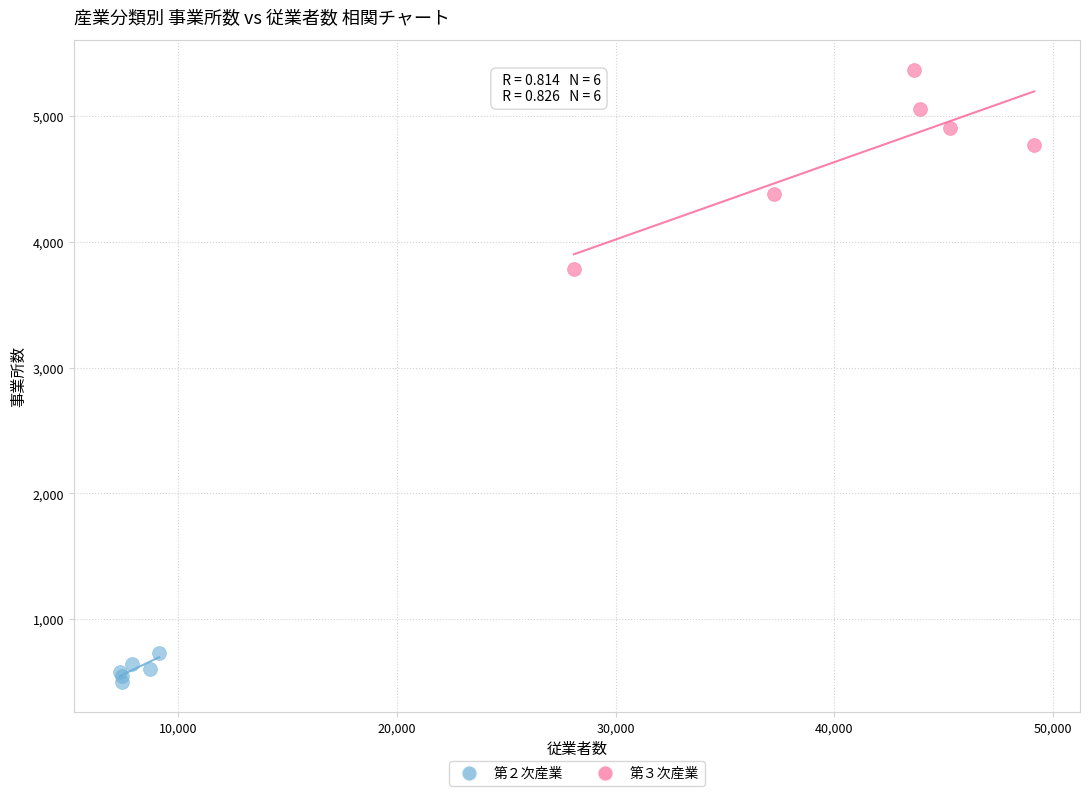

Which series contains the lowest Y value?

第２次産業